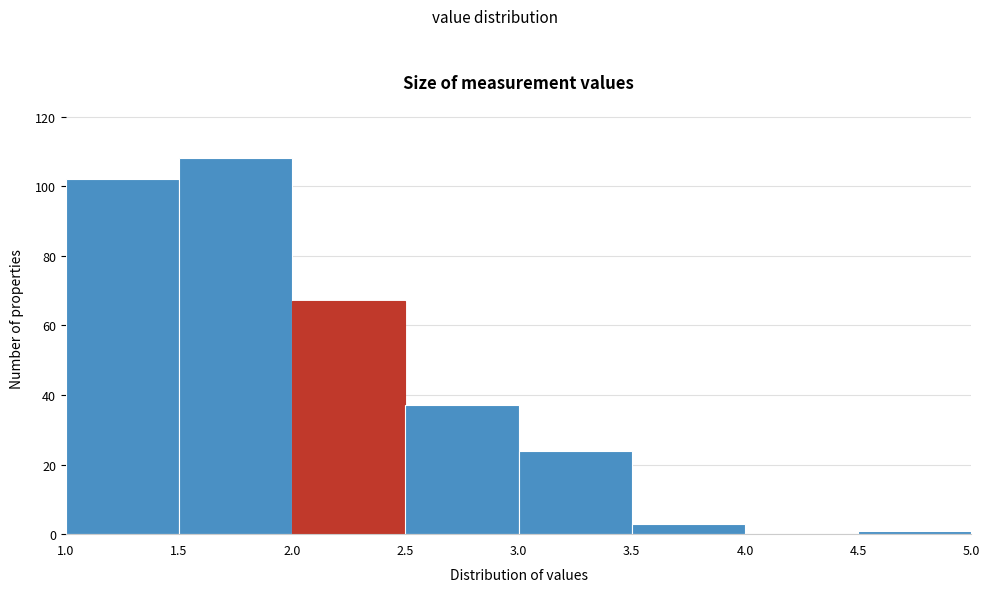

Over which range of the x-axis is the bar tallest?

1.5 to 2.0